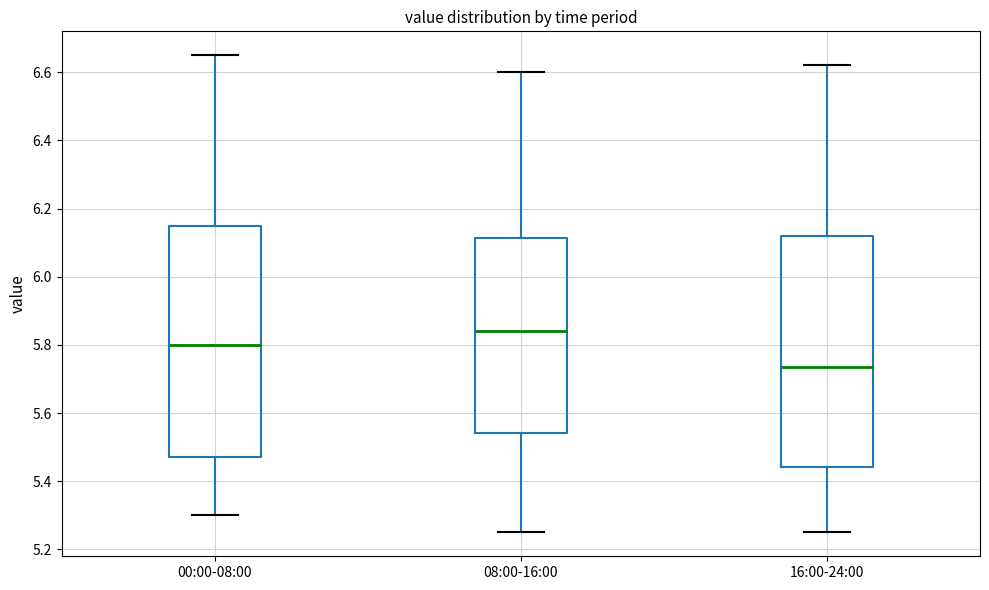

Where does the median line of the box for 16:00-24:00 sit on the y-axis? The values are not printed on the chart, so give them approximately, as read against the axis.

5.74